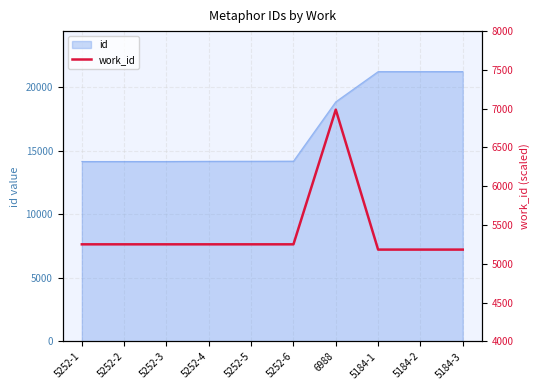

Does the chart have visible grid lines?

Yes